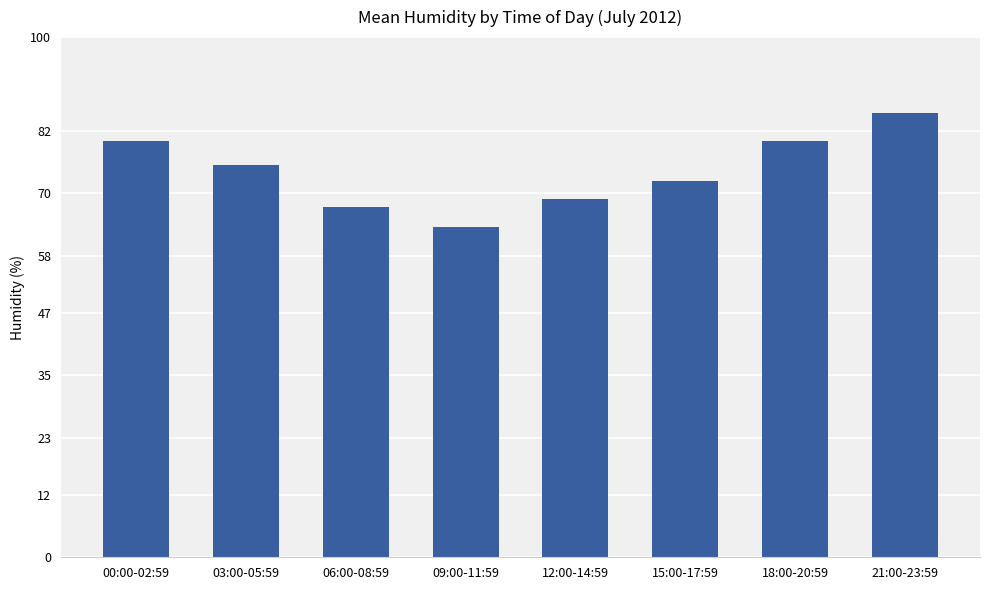

Approximately how many times larger is the value at 18:00-20:59 compared to 06:00-08:59?

1.2